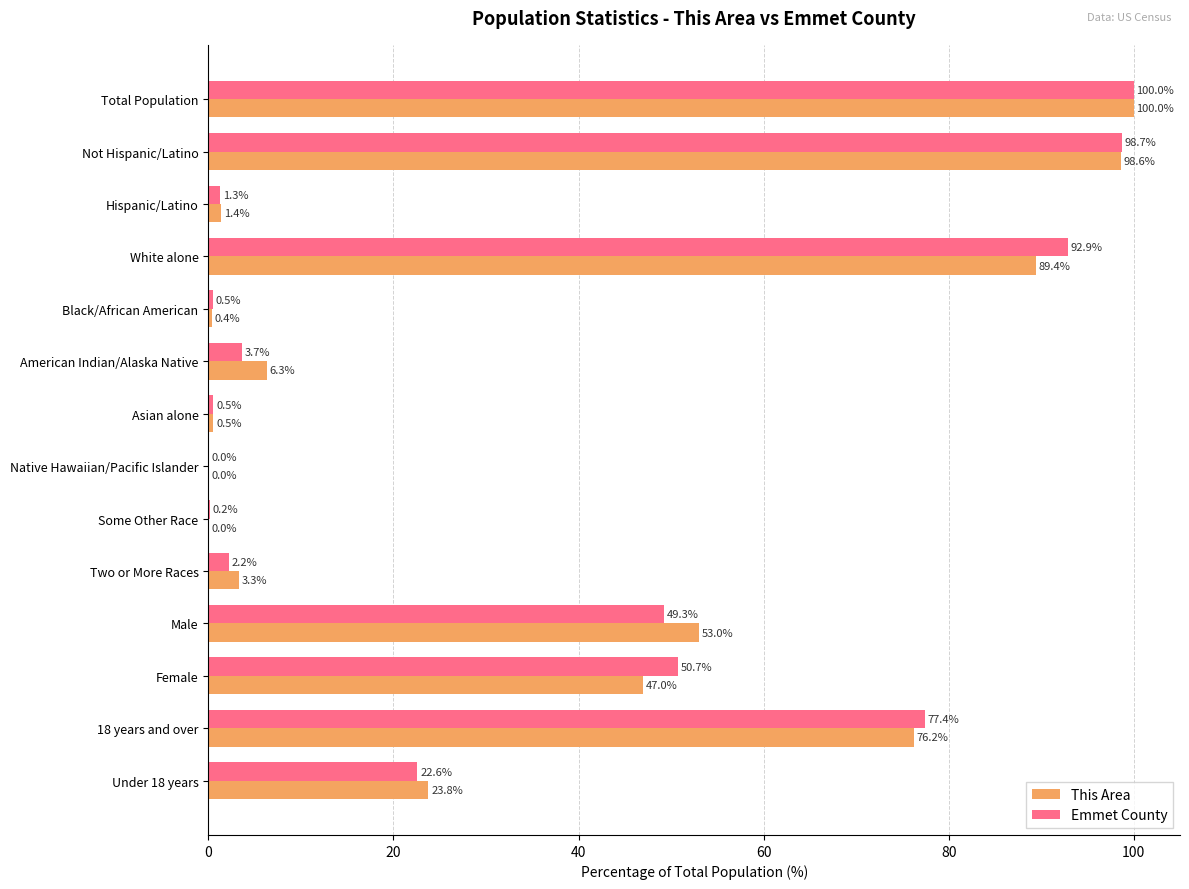

The value of Emmet County at Total Population is 58.9. True or false?

False